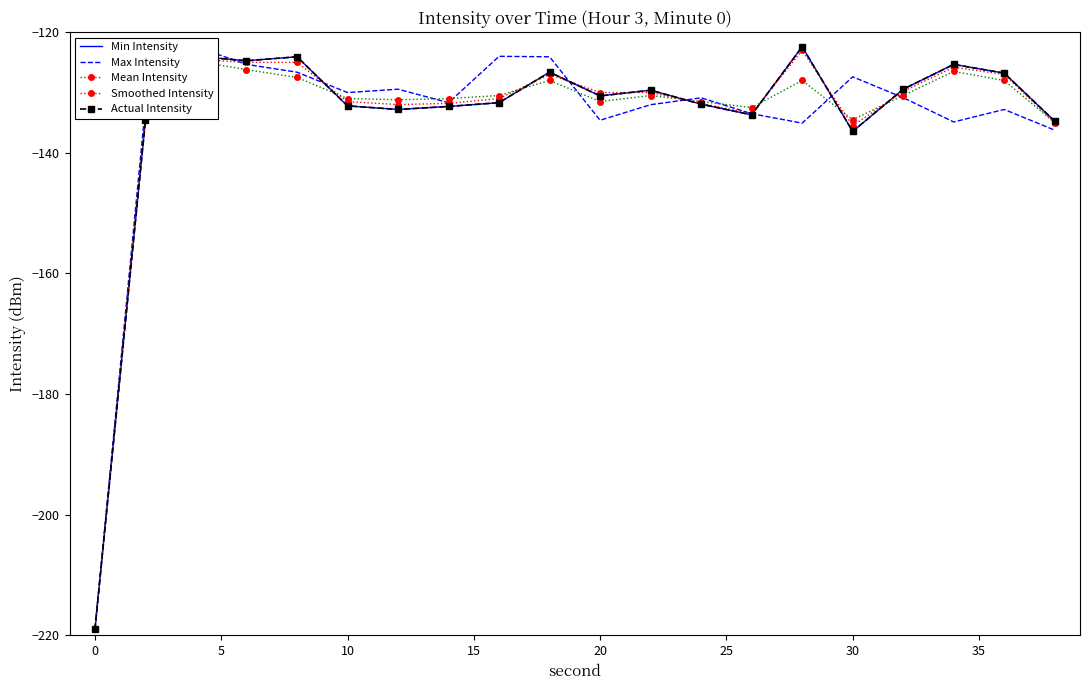

What is the maximum value for Min Intensity?

-122.4